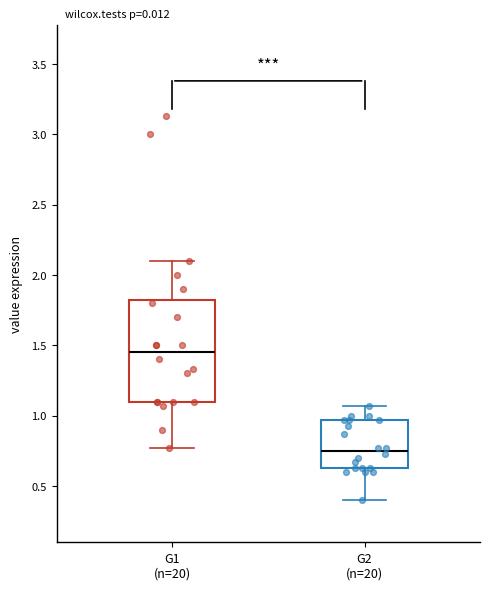

Comparing the boxes themselves (not the whiskers), which one is the tallest?

G1 (n=20)